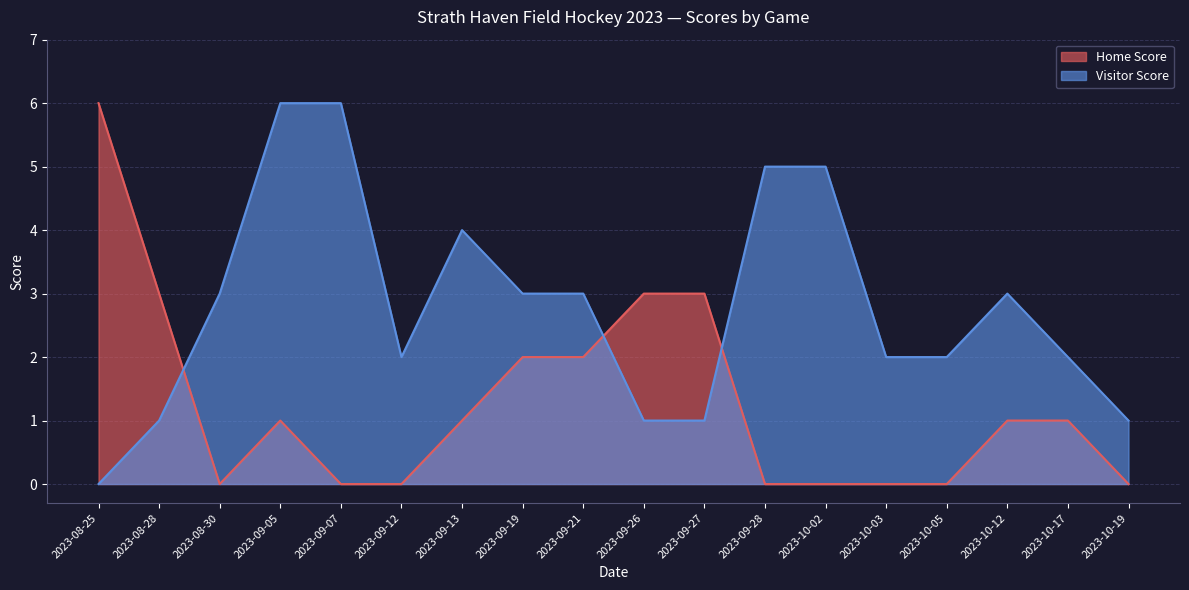

Which series changed the most between 2023-10-12 and 2023-10-17?

Visitor Score